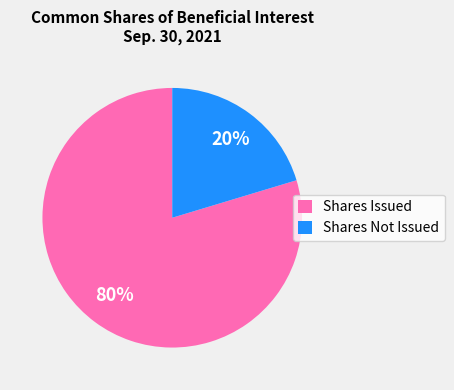

Is there a majority slice in this chart?

Yes